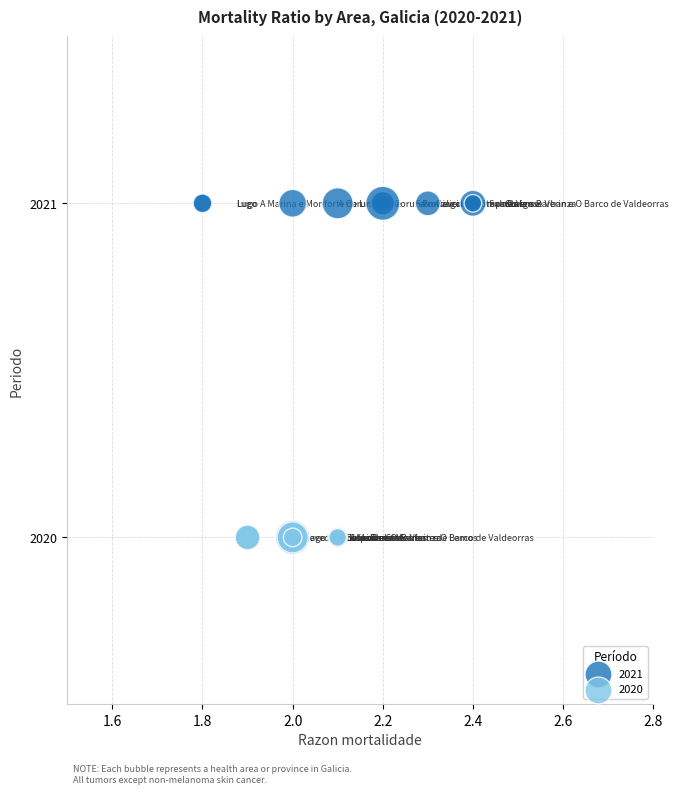

What are all the series names shown in the legend?

2021, 2020